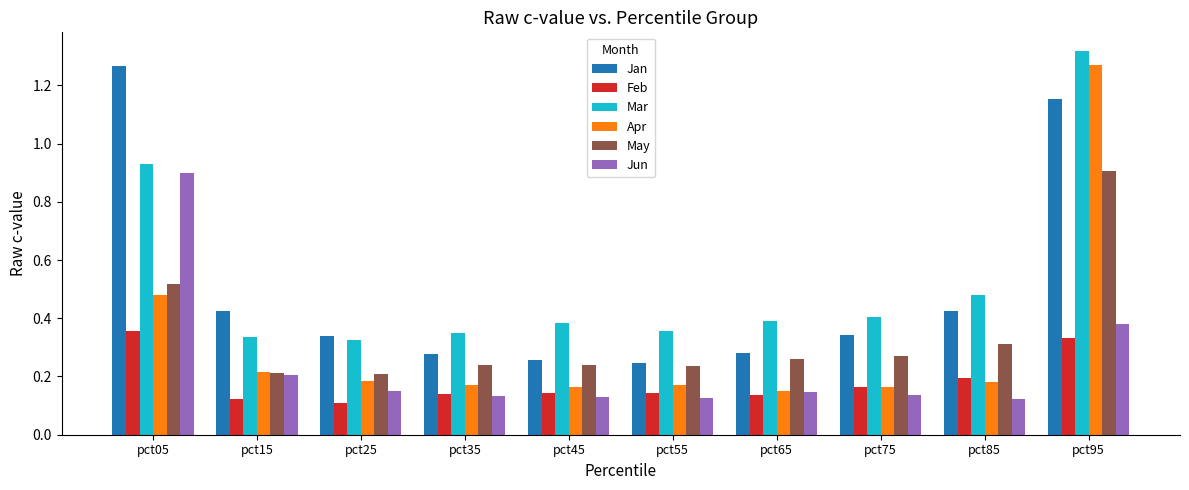

At which label is Apr closest to 0?

pct65